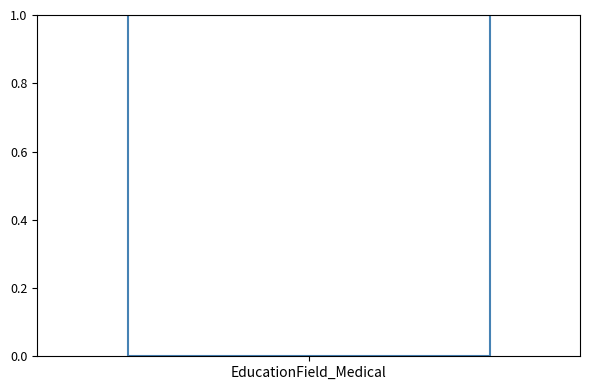

What is the sum of all values?

1